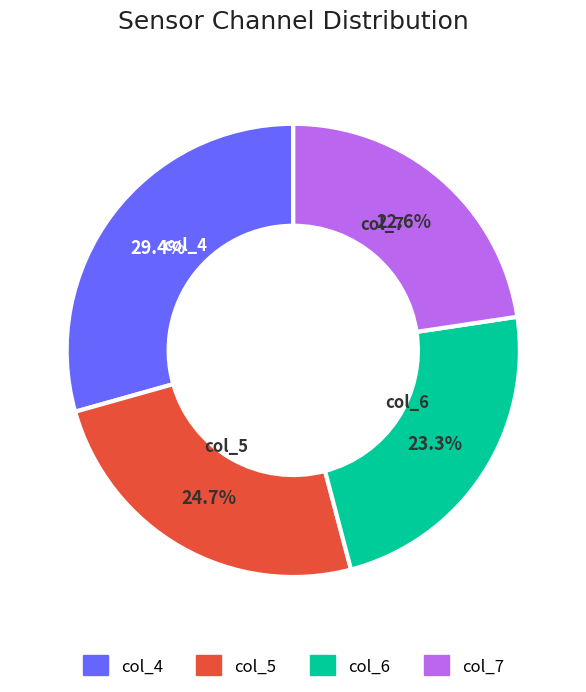

Is col_5 the majority of the pie?

No